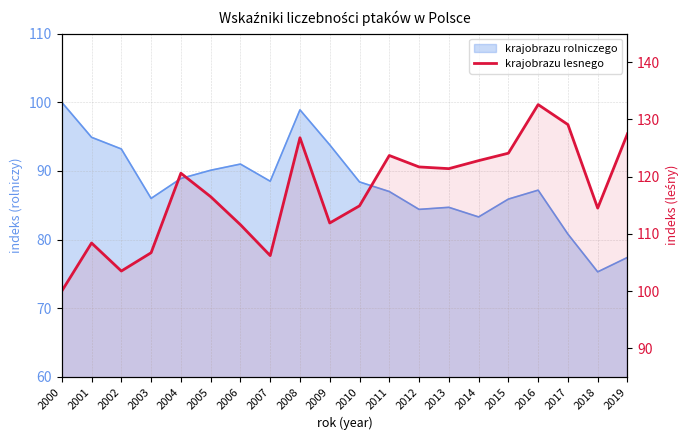

Is it true that the value at 2010 is 171.0?

False